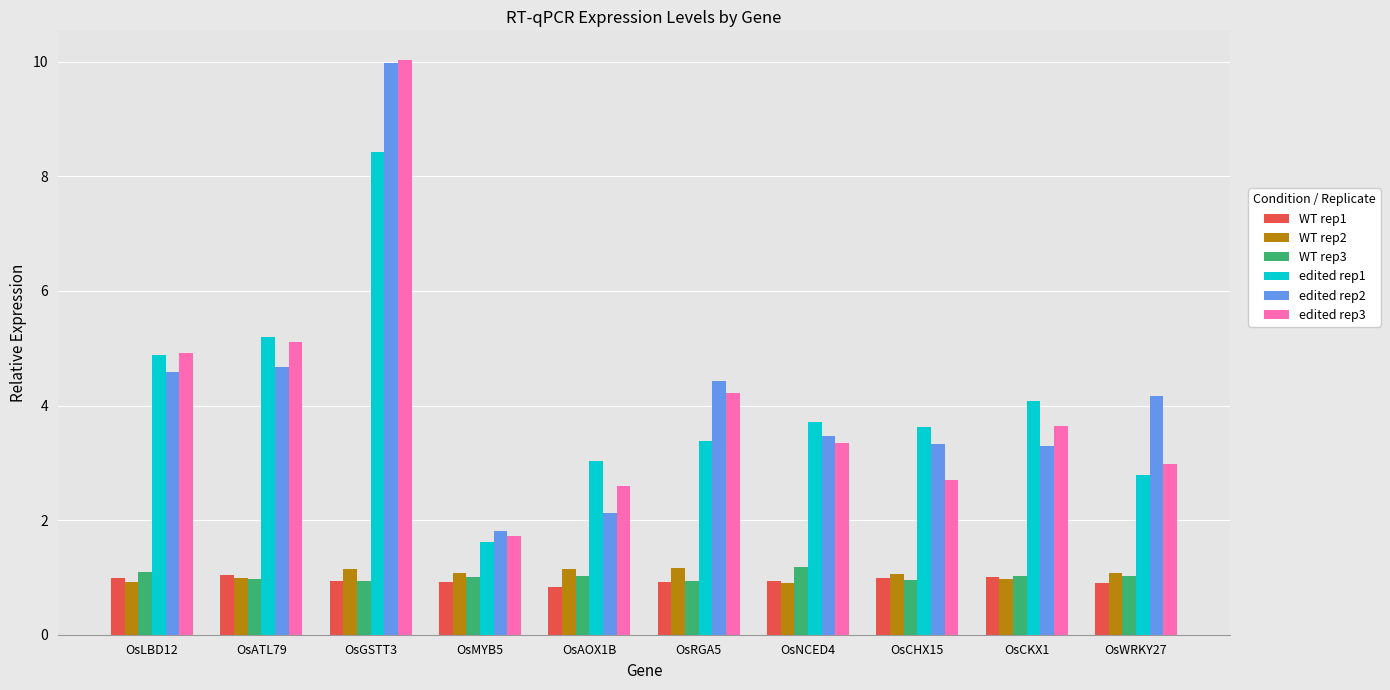

Are the bars grouped side by side (vs. stacked)?

Yes